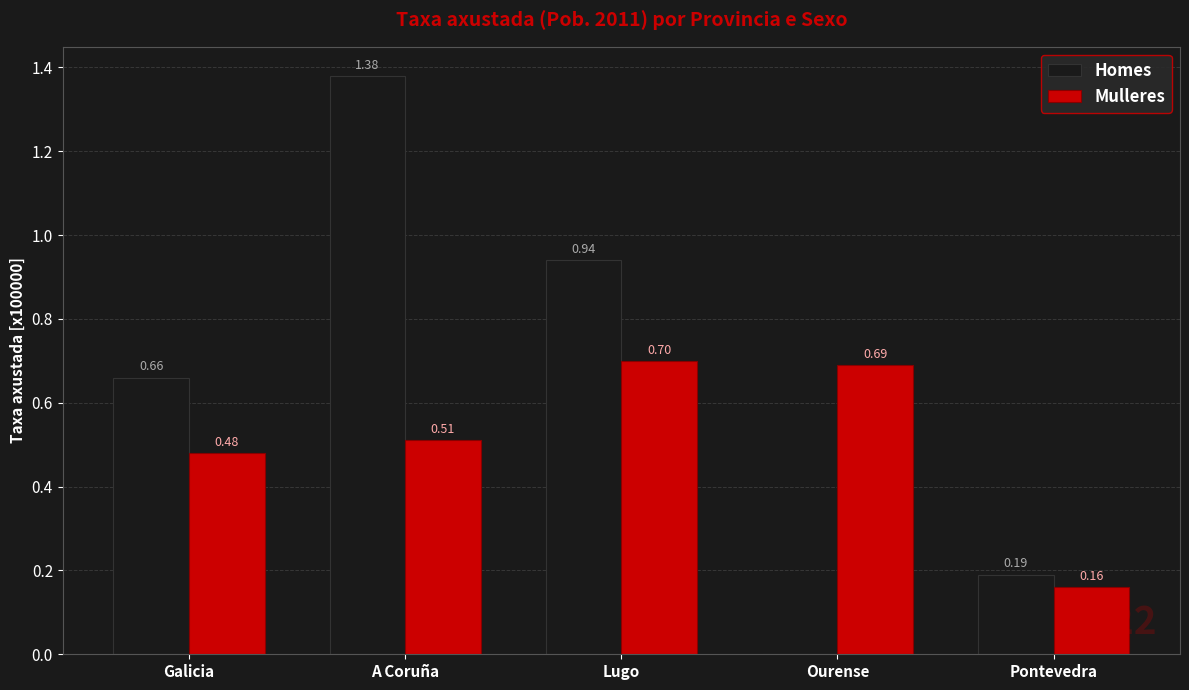

Between Galicia and A Coruña, which series saw the biggest shift?

Homes